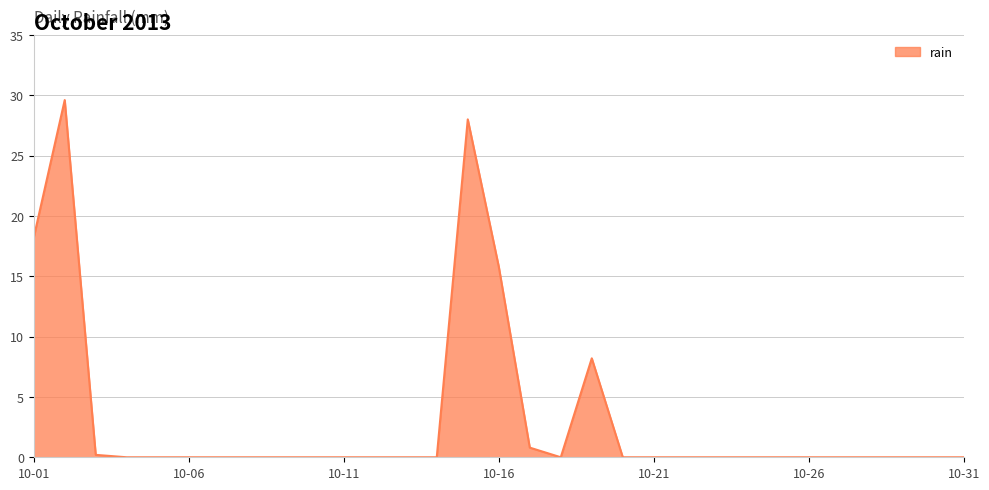

What is the maximum value shown in the chart?

29.6